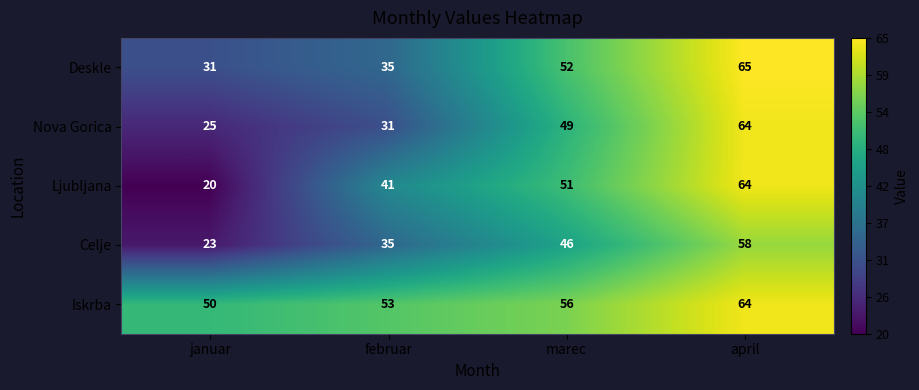

At which category is the sum across all series the highest?

april